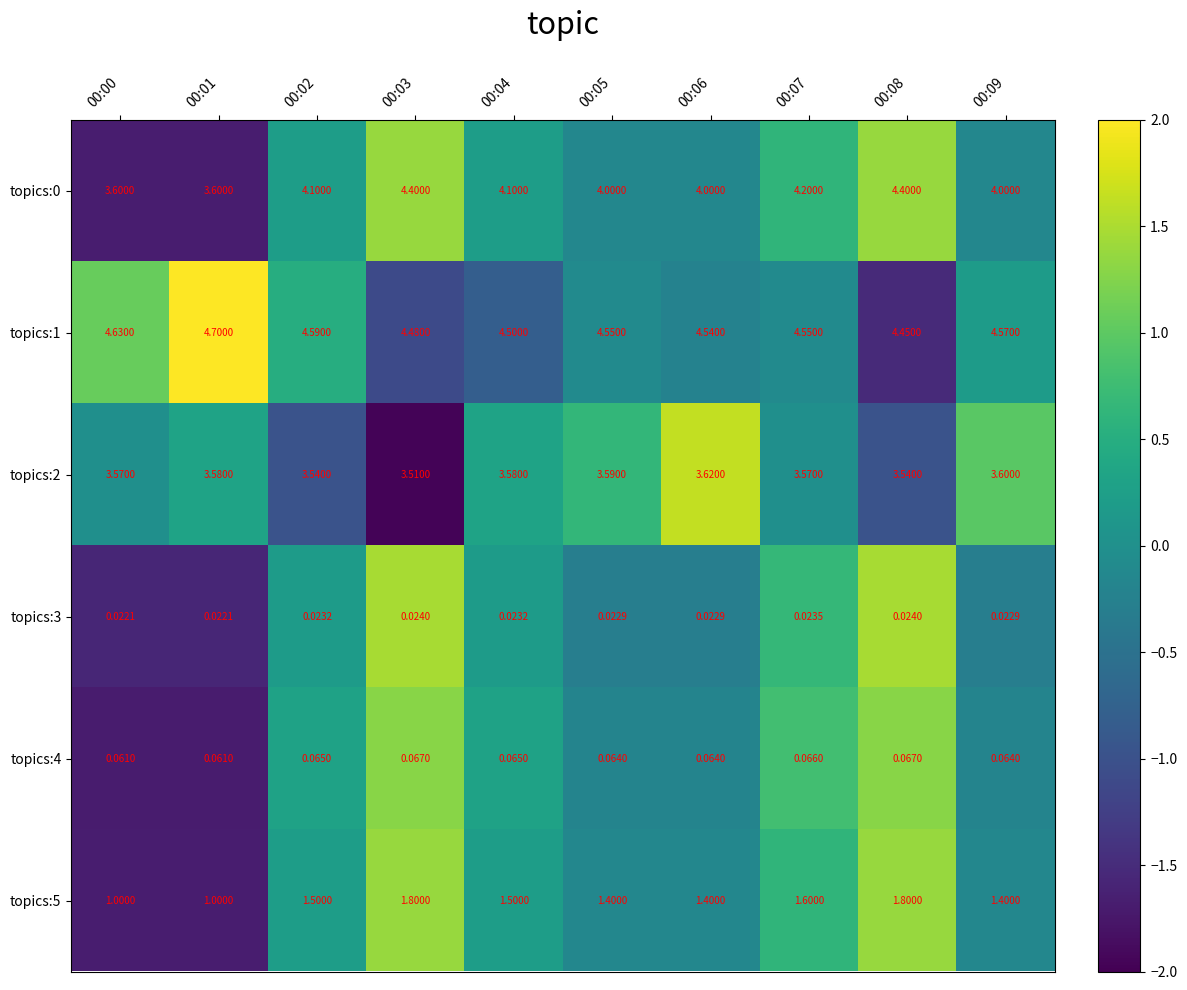

Is the value of topics:3 at 00:05 greater than the value of topics:2 at 00:02?

No